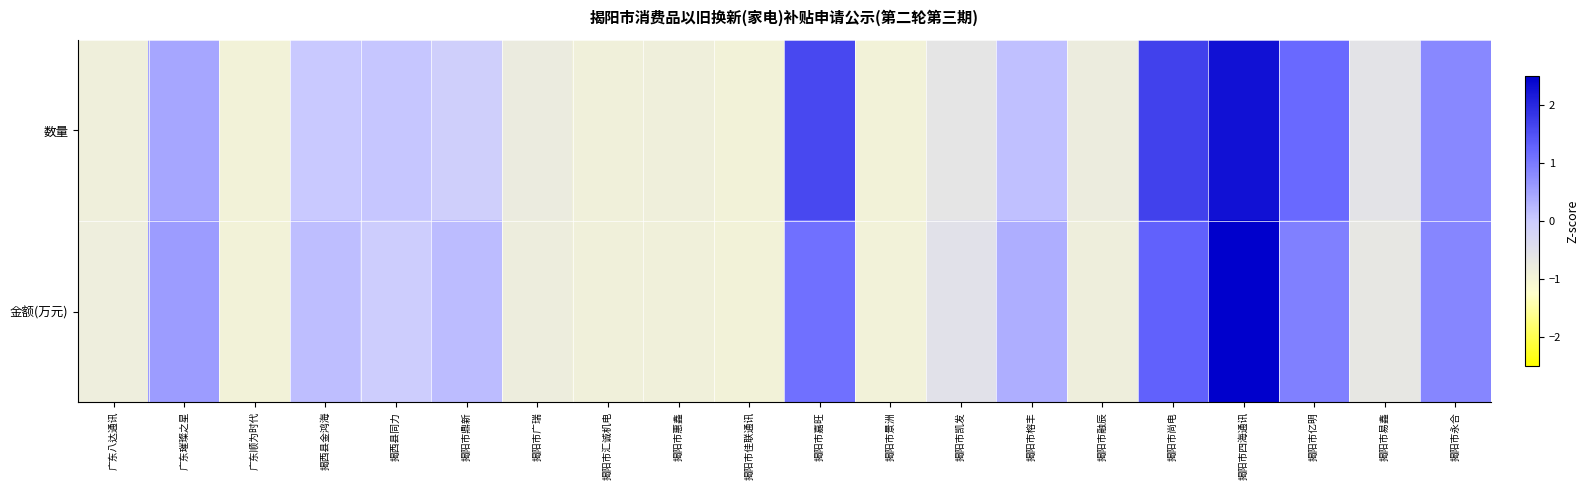

How many distinct data groups are displayed?

2